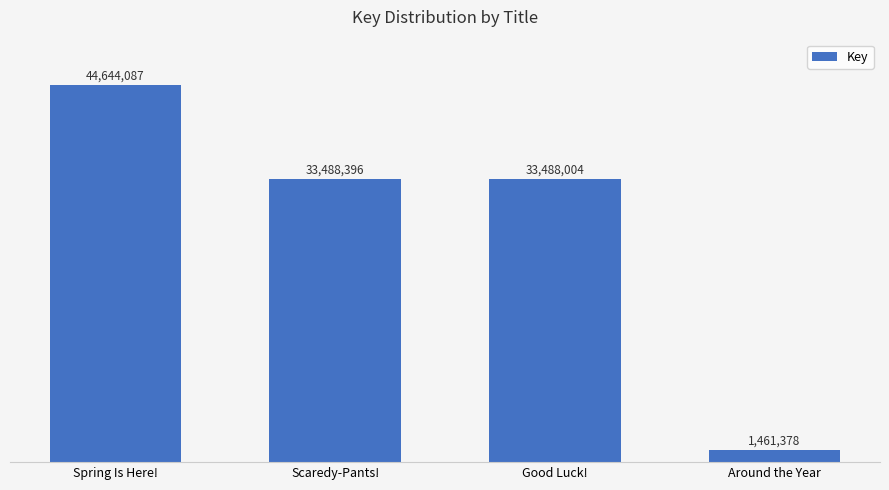

Does the chart contain any negative values?

No